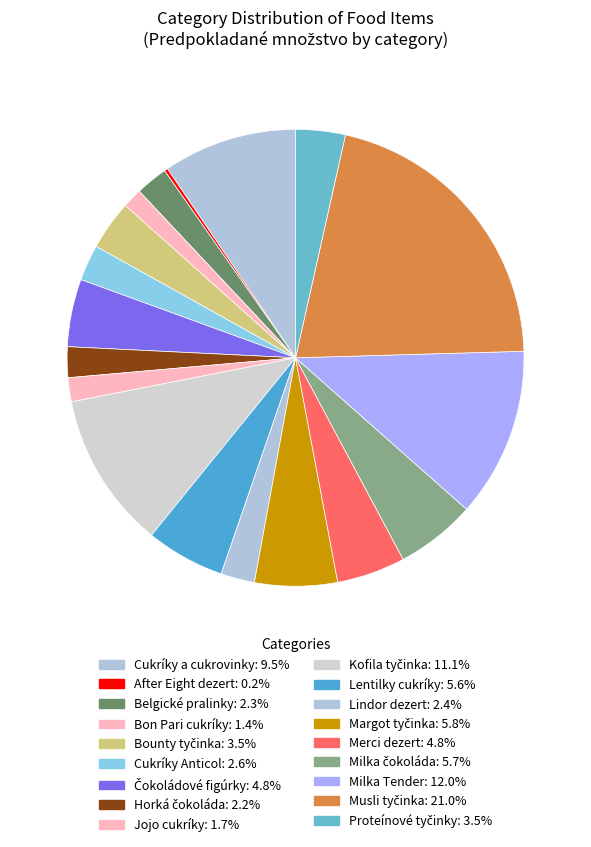

How much of the chart is everything except Milka Tender?

88.0%